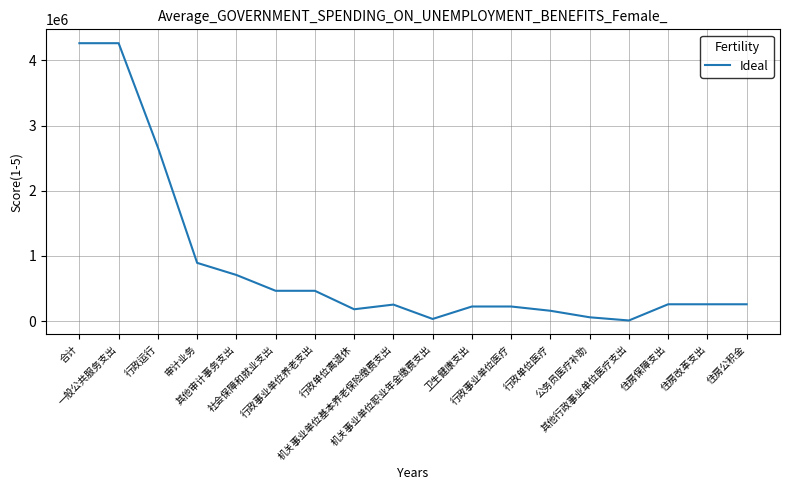

What is the difference between the maximum and minimum values?

4255911.0